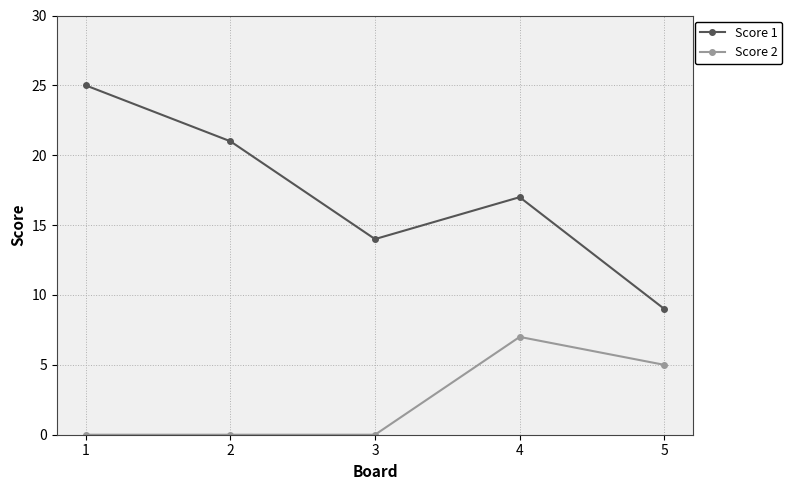

How many interior local valleys does the Score 1 series have?

1